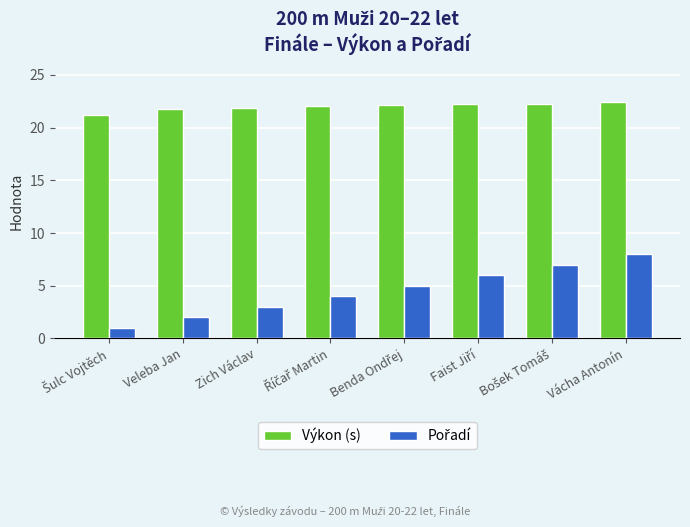

Which series has the largest total across all categories?

Výkon (s)